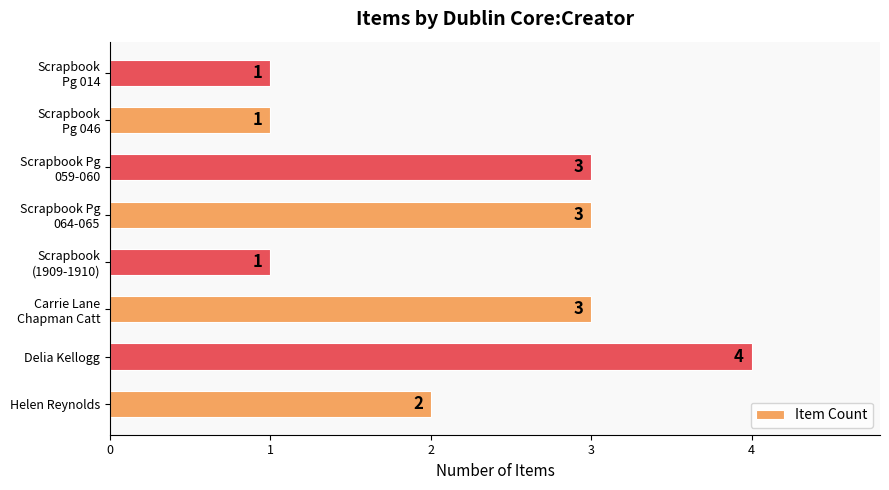

What is the maximum value shown in the chart?

4